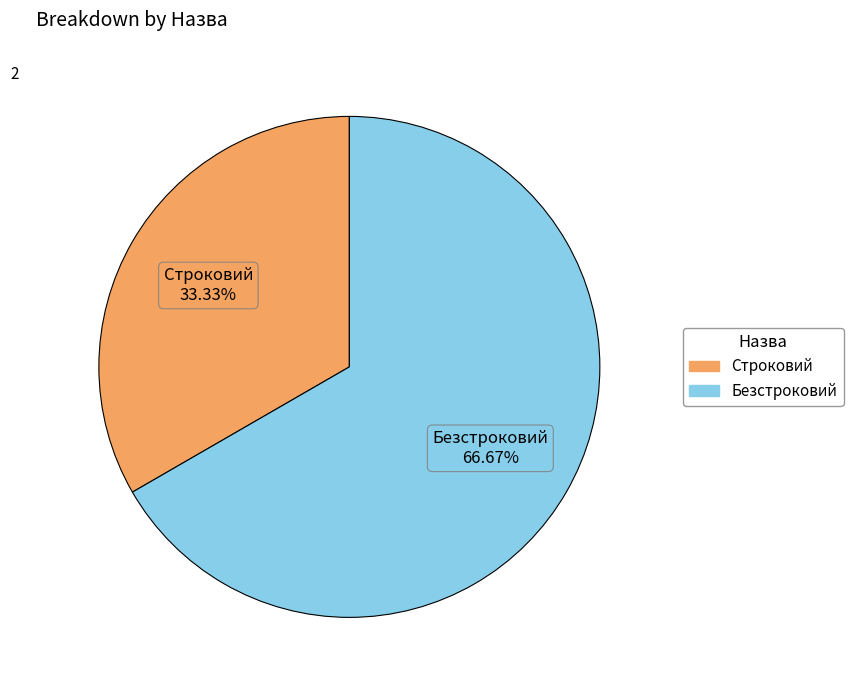

To the nearest percent, what portion does Безстроковий represent?

67%